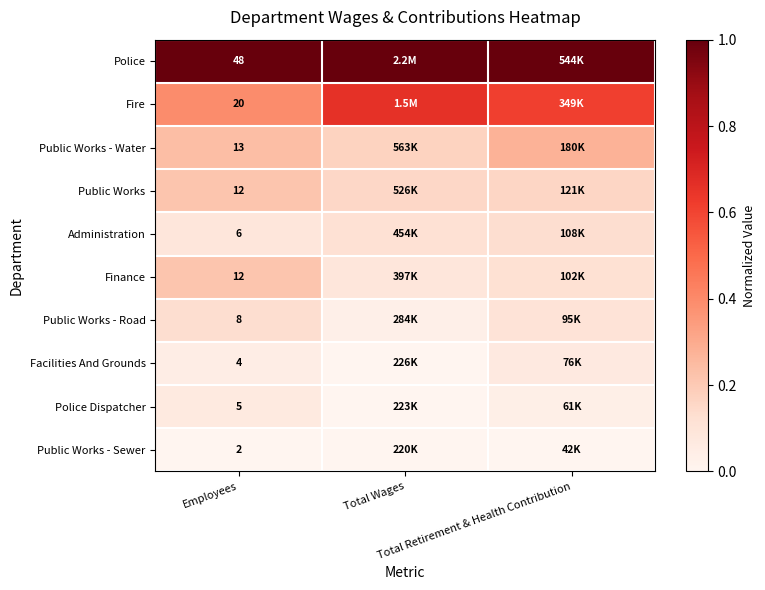

Which series has the largest total across all categories?

Police